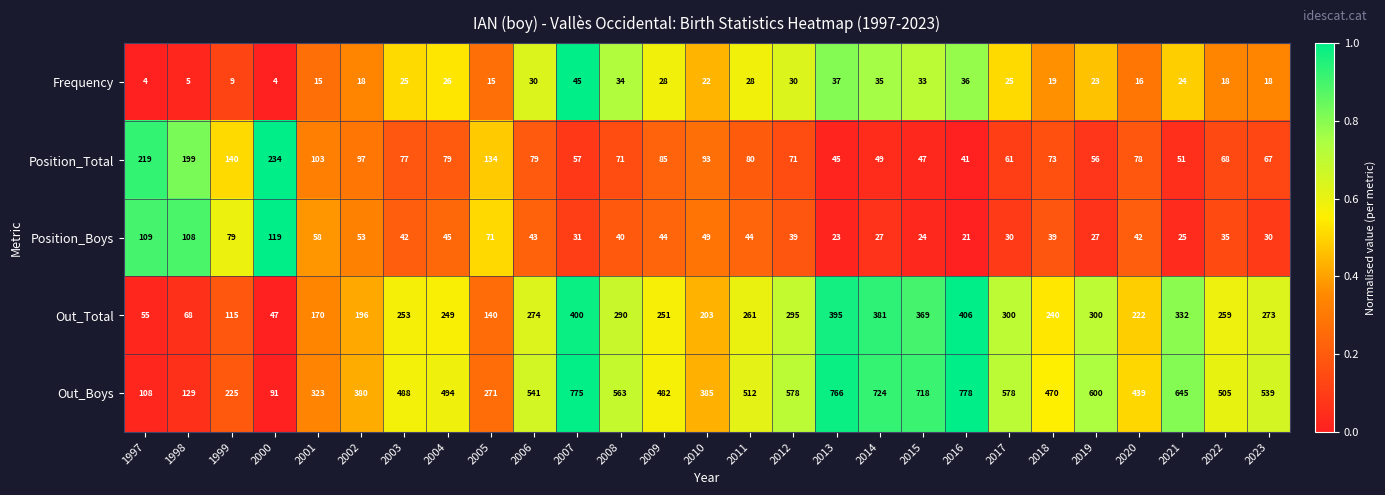

What is the greatest value displayed?

778